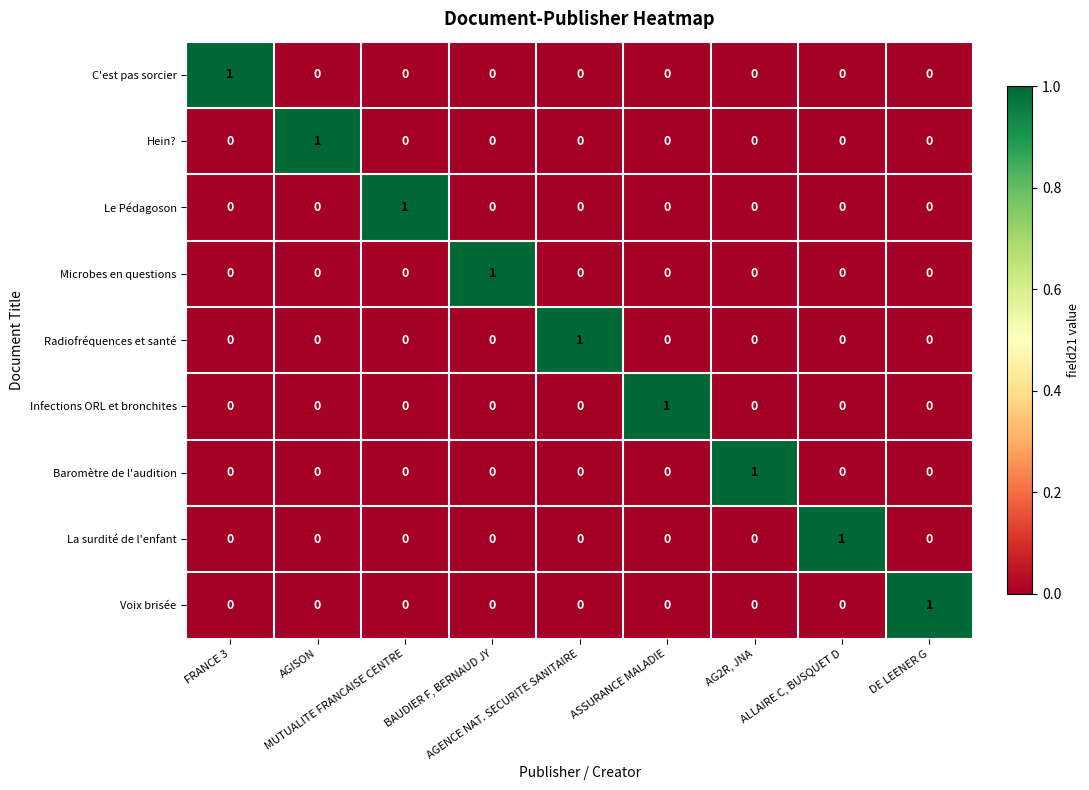

What is the total value across all series at FRANCE 3?

1